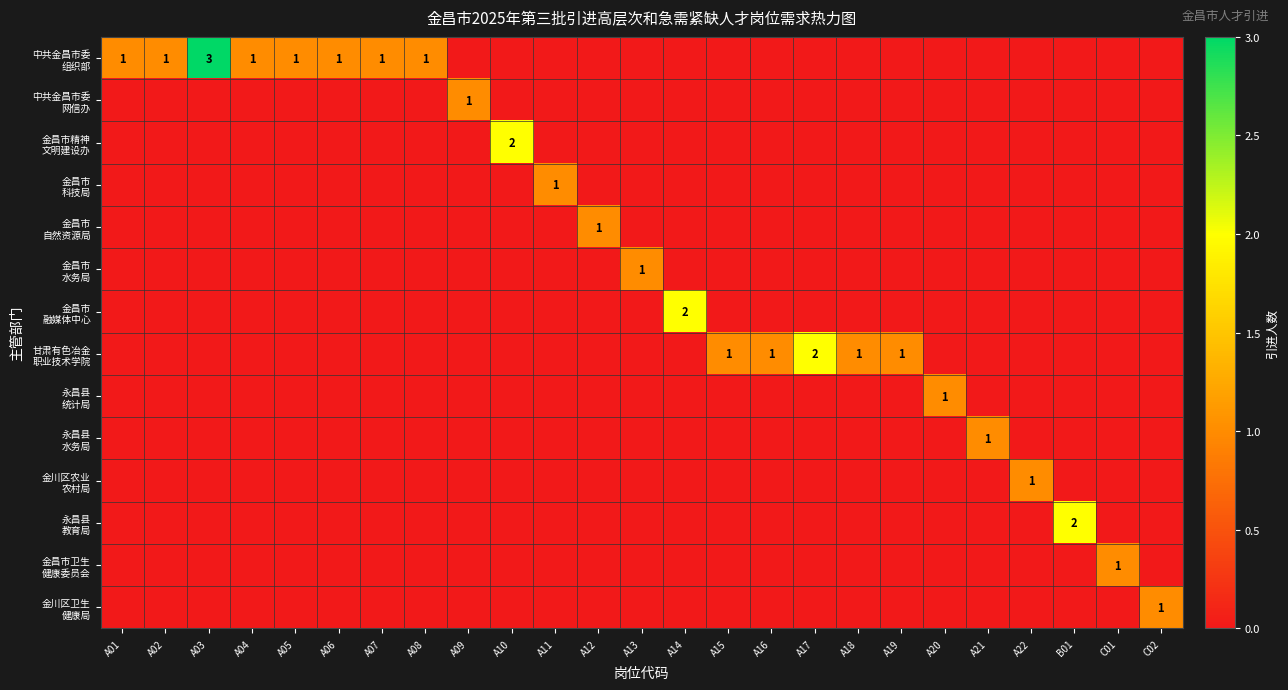

The value of 永昌县 统计局 at A09 is -1. True or false?

False